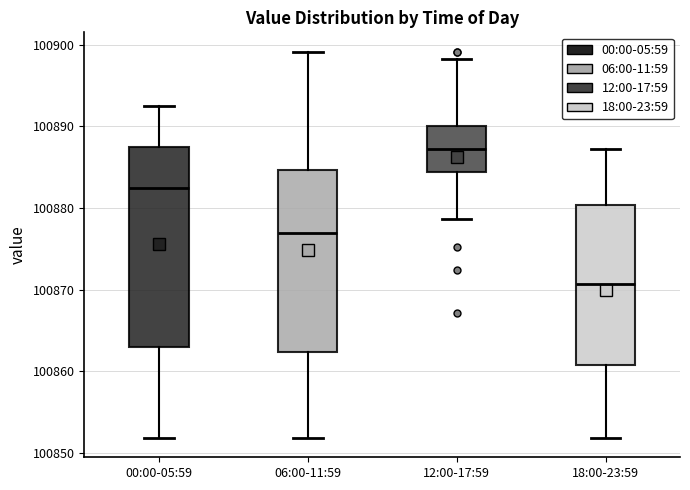

Which box is the tallest, from its lower edge to its upper edge?

00:00-05:59